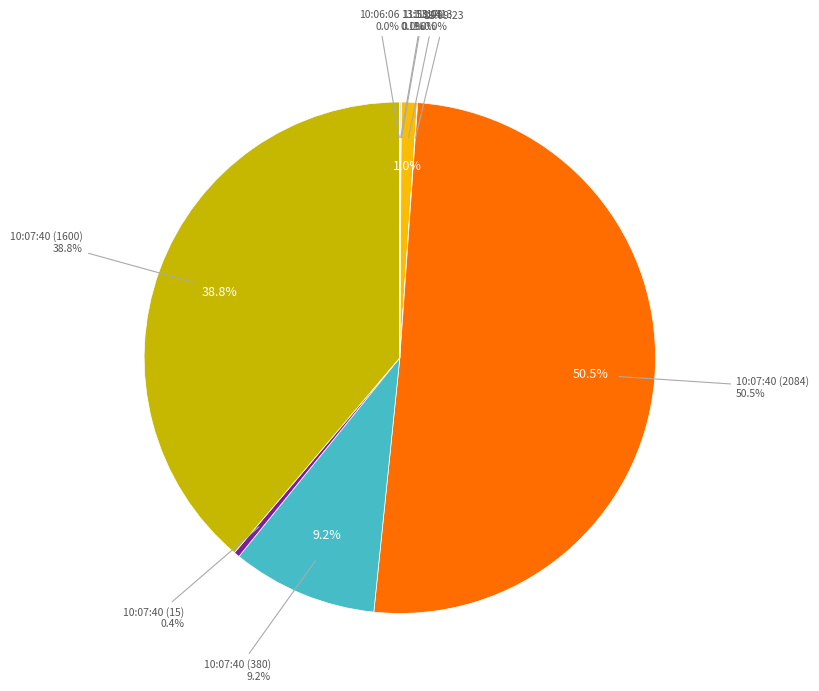

Is it true that 10:07:40 (380) is 9% of the pie?

True